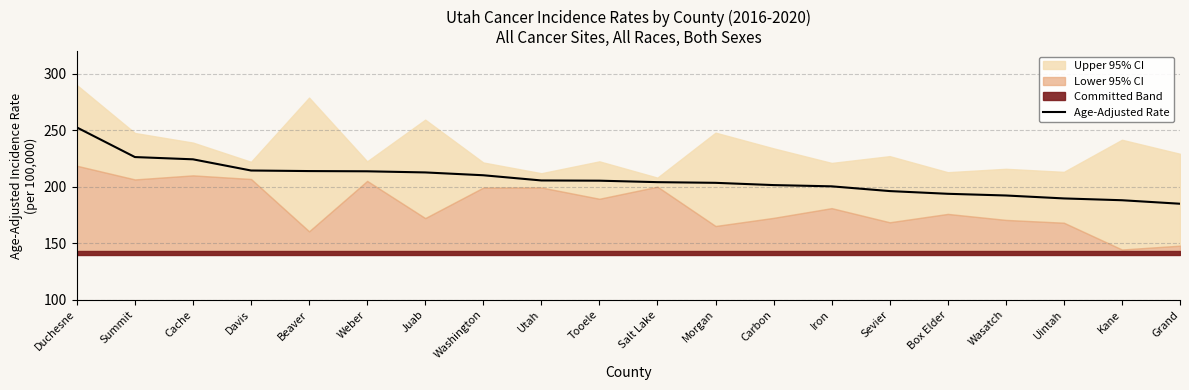

Reading left to right, what are all the values shown in this chart?

252.5	226.3	224.3	214.4	213.9	213.7	212.7	210.2	205.6	205.4	204.1	203.5	201.5	200.4	196.2	193.8	192.3	189.7	188.1	185.0